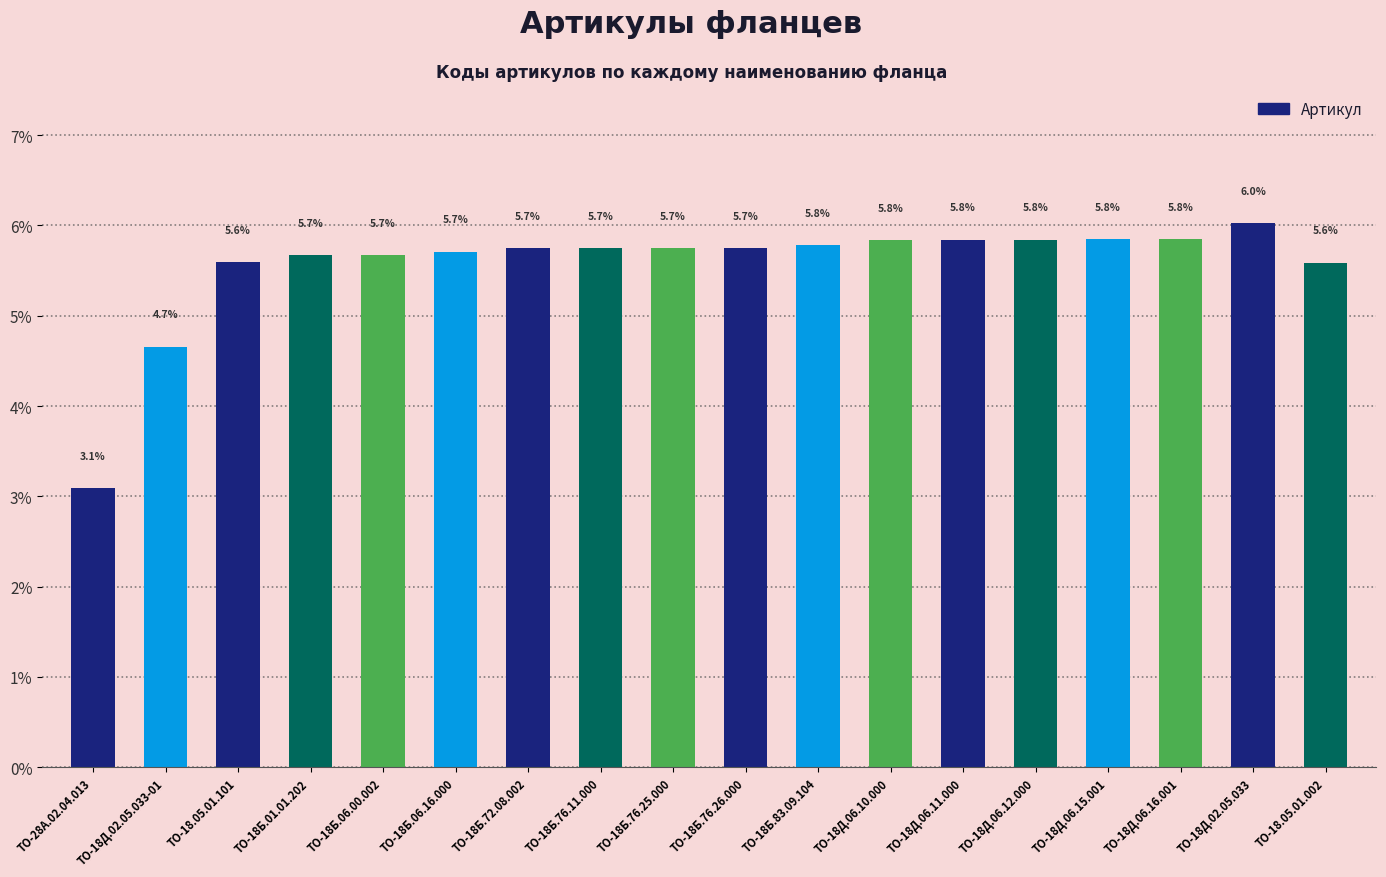

Reading left to right, what are all the values shown in this chart?

ТО-28А.02.04.013=3.1	ТО-18Д.02.05.033-01=4.7	ТО-18.05.01.101=5.6	ТО-18Б.01.01.202=5.7	ТО-18Б.06.00.002=5.7	ТО-18Б.06.16.000=5.7	ТО-18Б.72.08.002=5.7	ТО-18Б.76.11.000=5.7	ТО-18Б.76.25.000=5.7	ТО-18Б.76.26.000=5.7	ТО-18Б.83.09.104=5.8	ТО-18Д.06.10.000=5.8	ТО-18Д.06.11.000=5.8	ТО-18Д.06.12.000=5.8	ТО-18Д.06.15.001=5.8	ТО-18Д.06.16.001=5.8	ТО-18Д.02.05.033=6.0	ТО-18.05.01.002=5.6